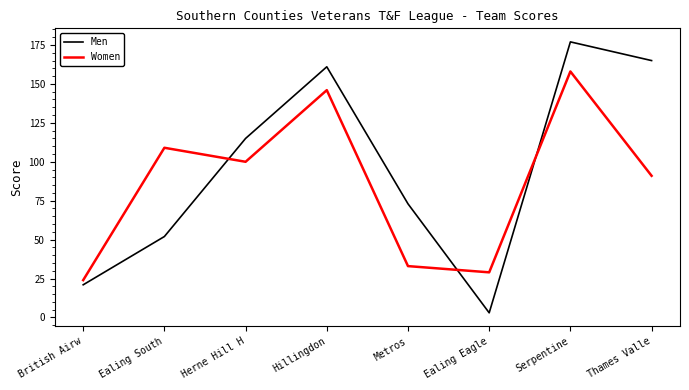

In Women, how many points are lower than both neighbors (excluding endpoints)?

2